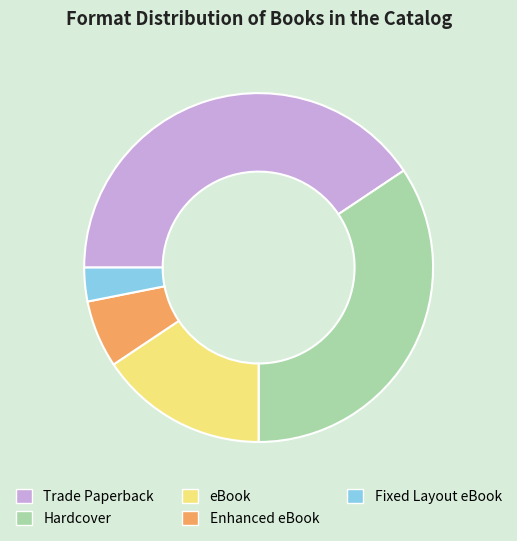

Is the sum of Hardcover and Fixed Layout eBook greater than half?

No